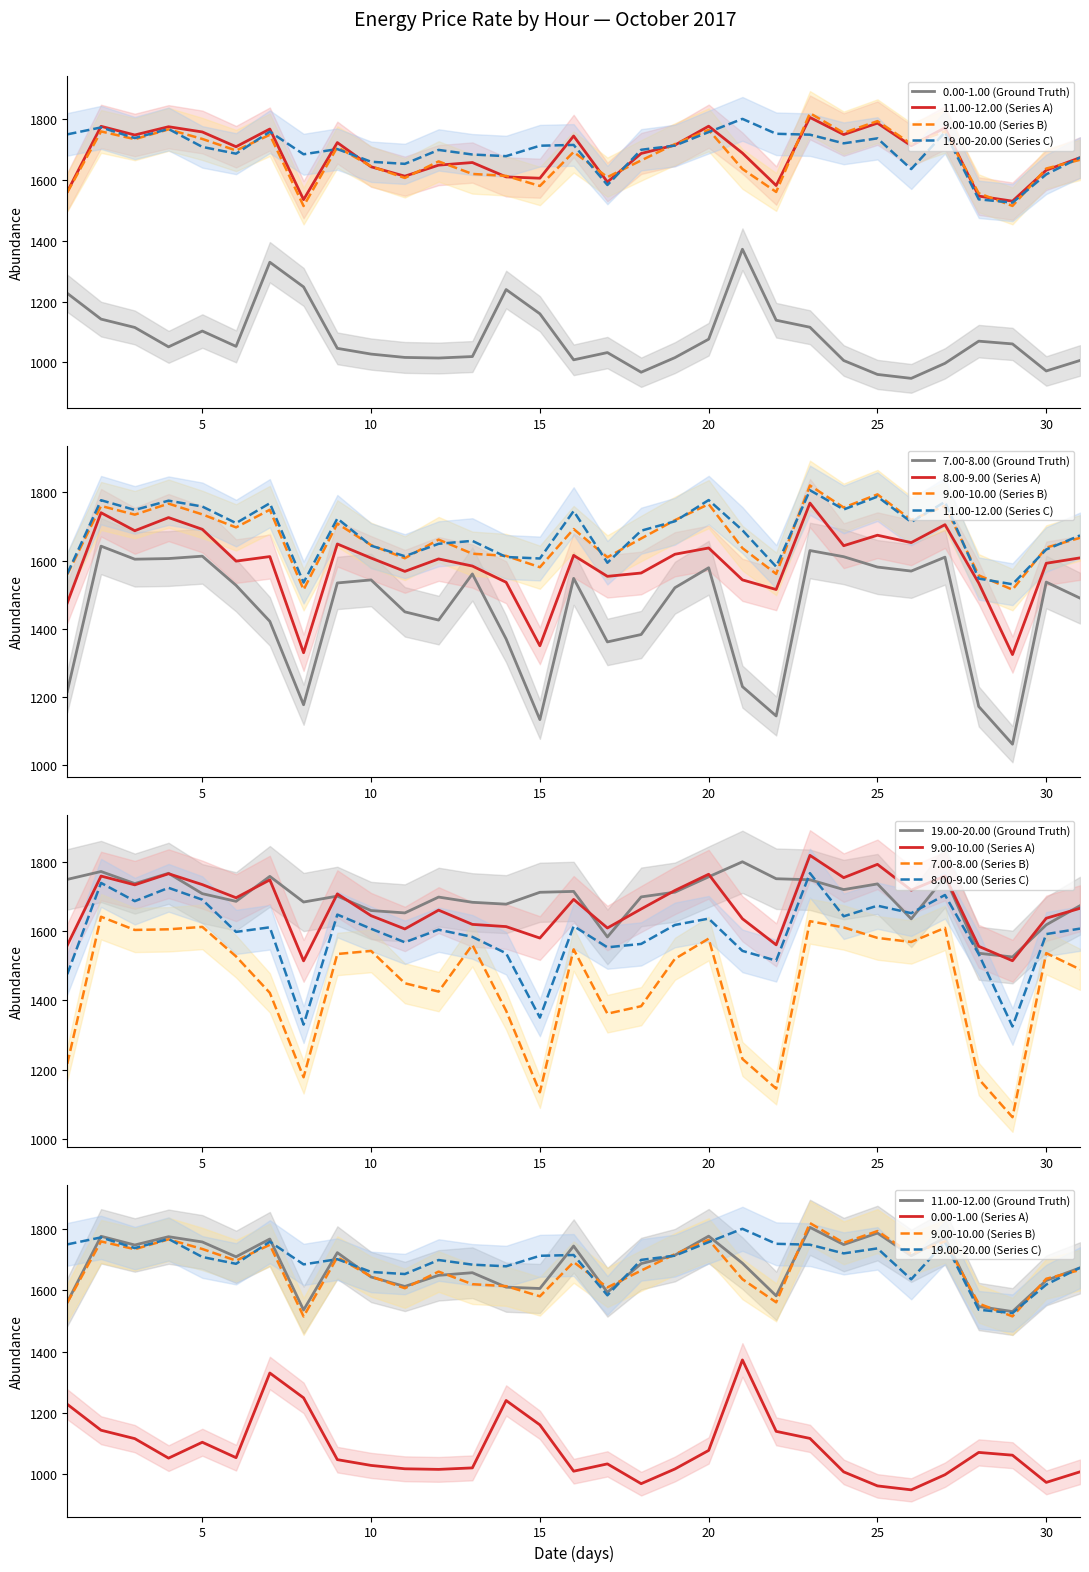

True or false: 11.00-12.00 has more than 1 interior local peaks.

True